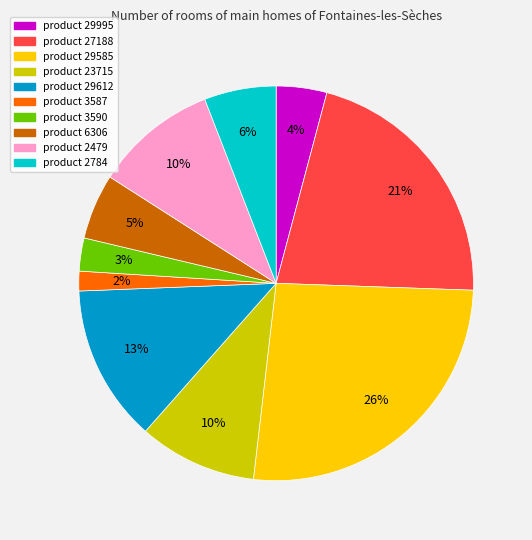

What is the smallest slice in the pie chart?

product 3587